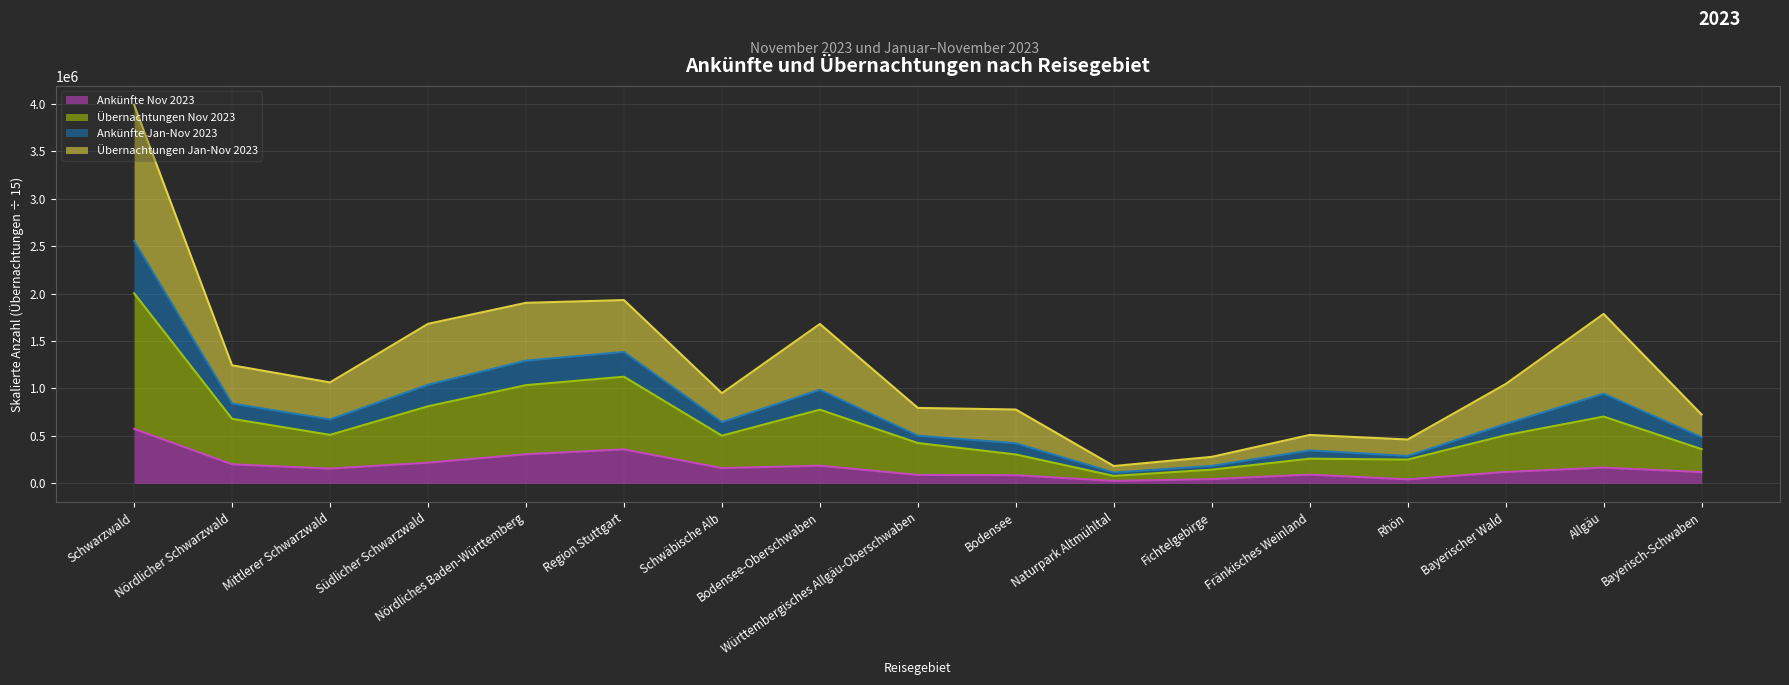

At which category is the sum across all series the highest?

Schwarzwald